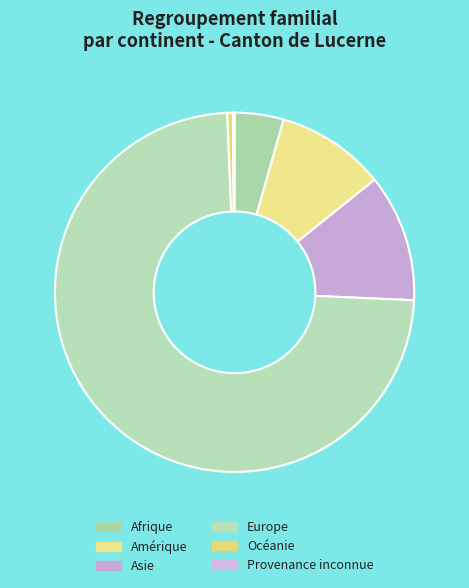

What percentage is the Amérique slice, to the nearest percent?

10%